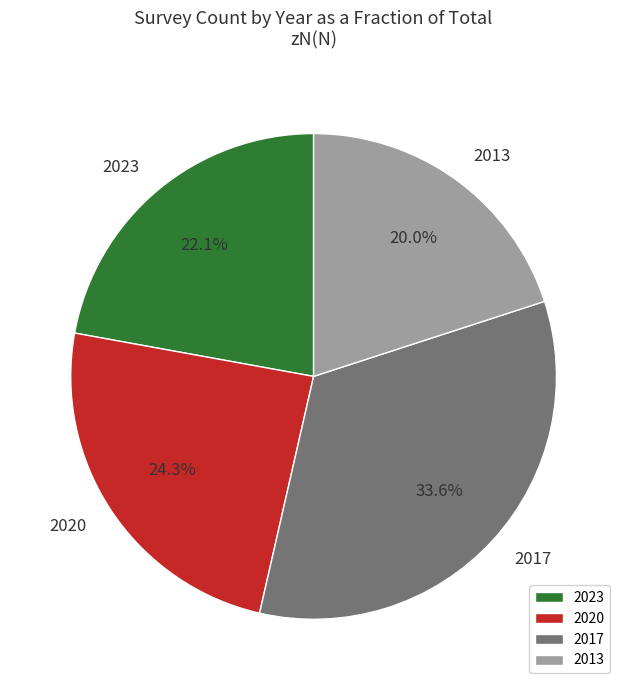

How many slices are in this pie chart?

4